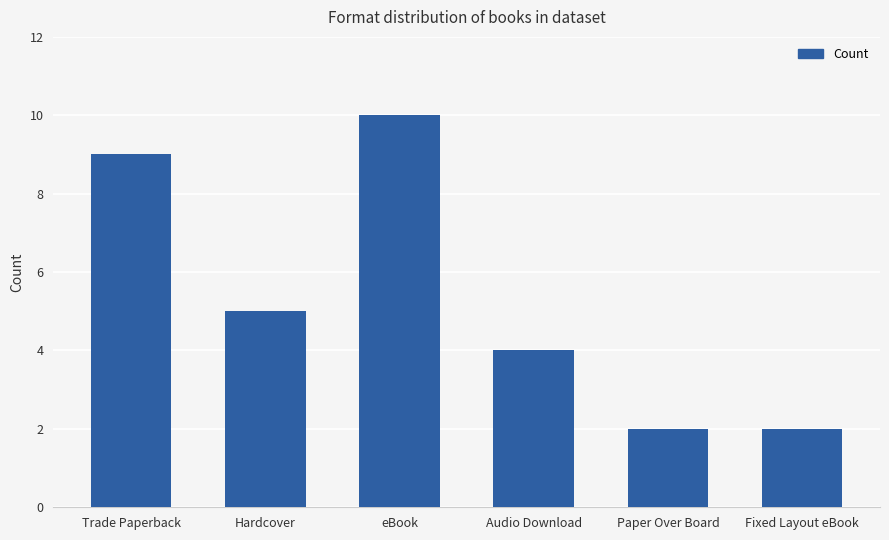

What is the change in value from Trade Paperback to eBook?

+1